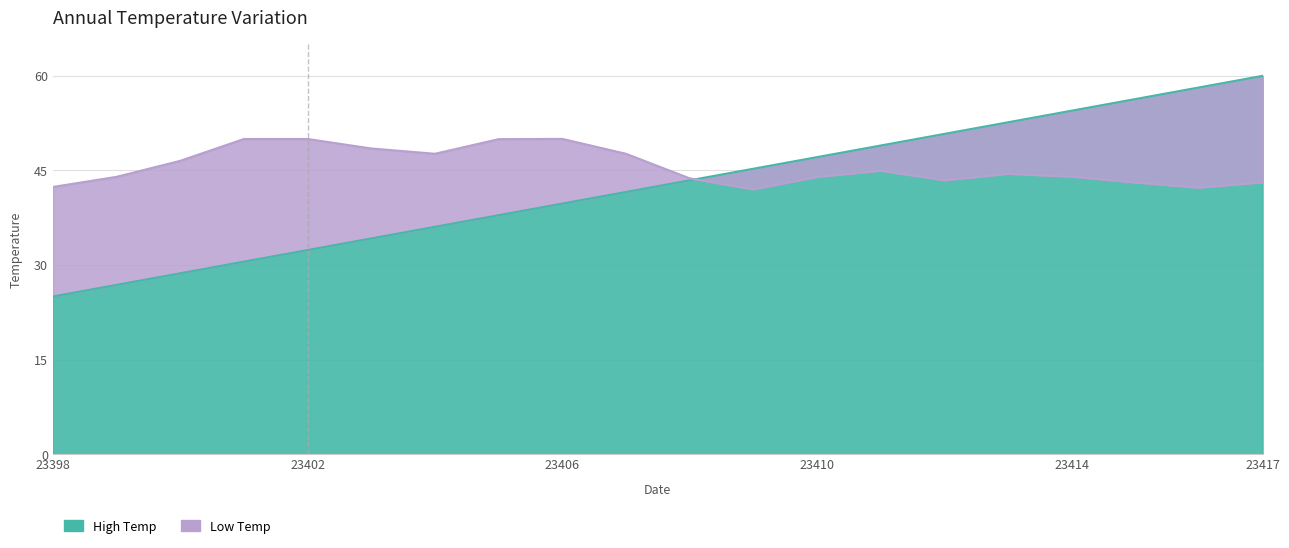

Which series has the largest total across all categories?

Low Temp